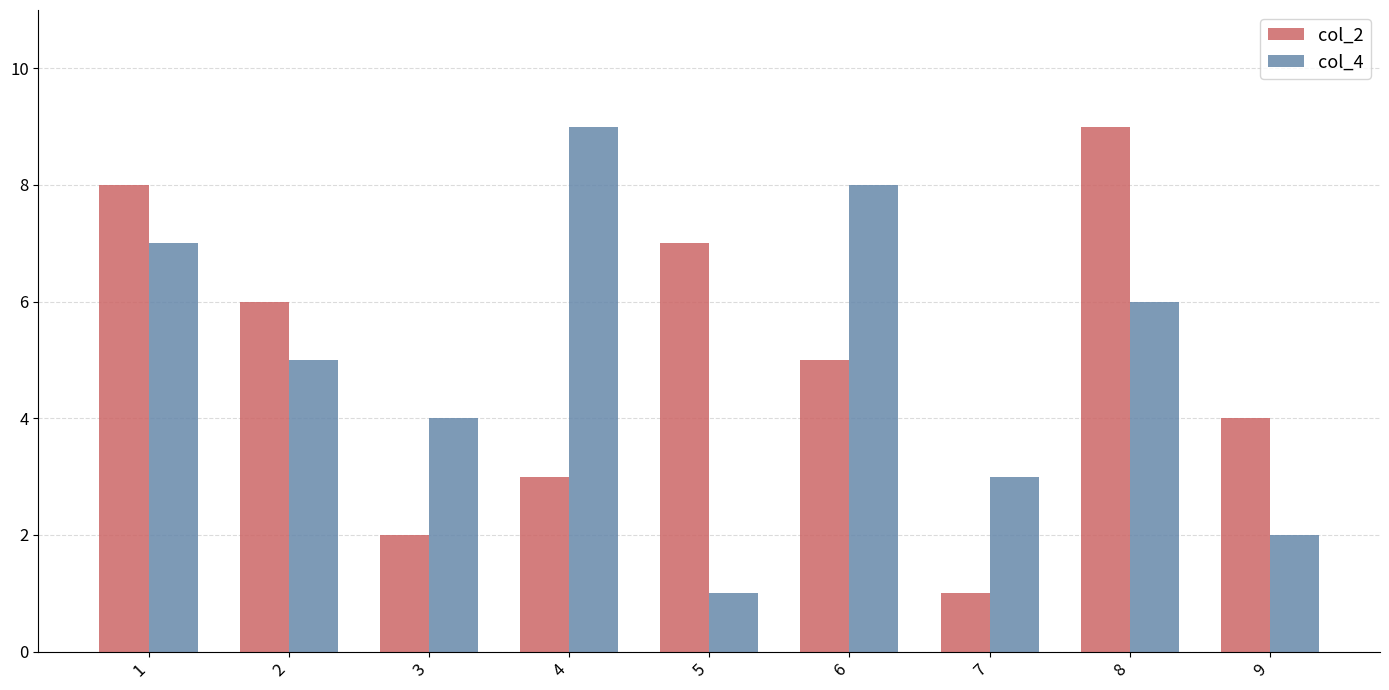

Is it true that col_4 equals 8 at 6?

True